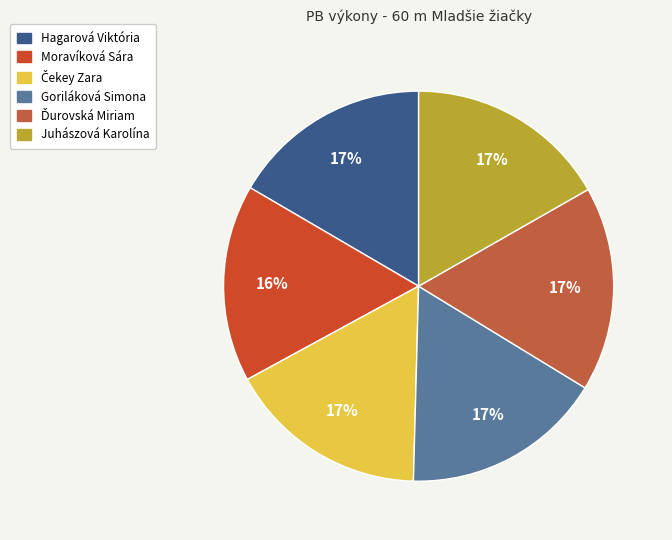

Does Hagarová Viktória represent more than half of the total?

No